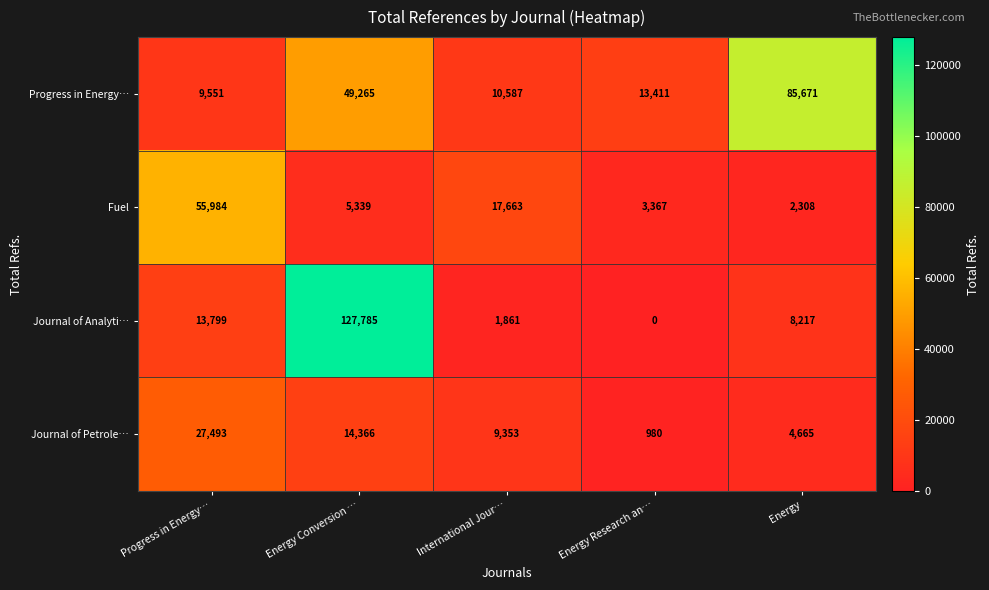

The value of Journal of Analyti… at Progress in Energy… is 3795. True or false?

False